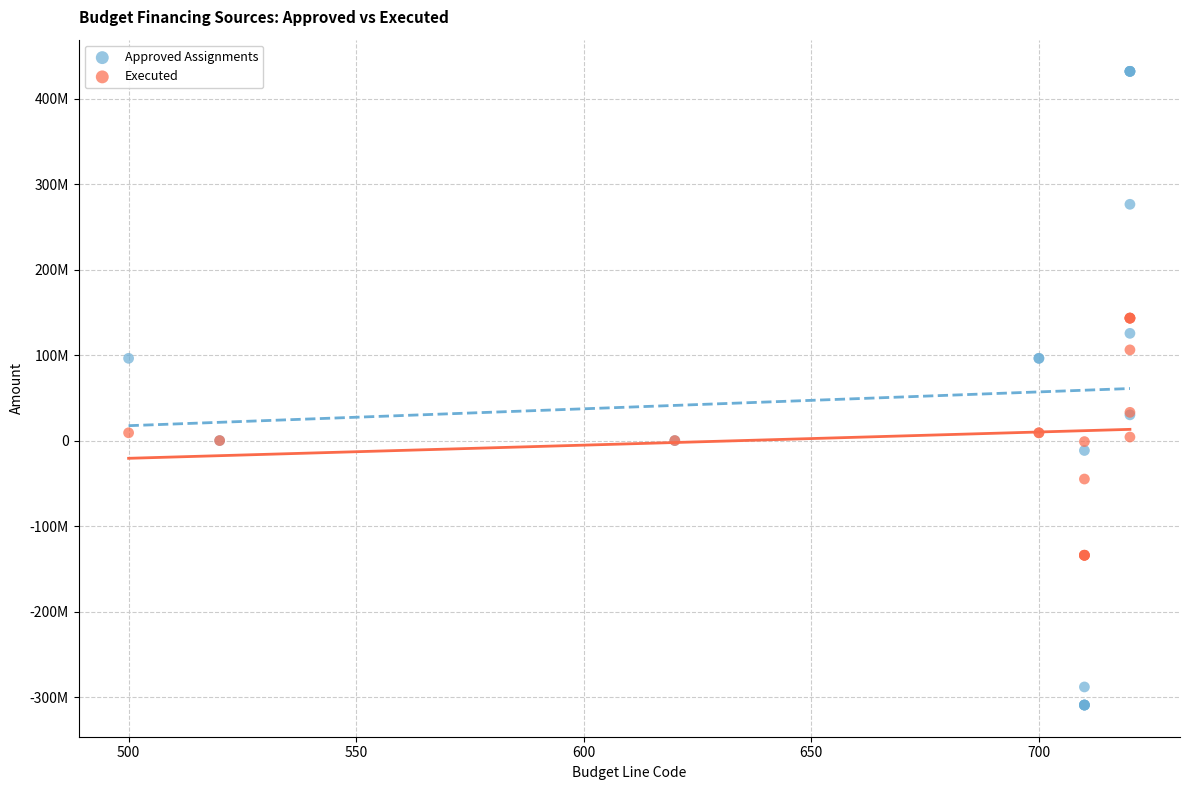

Which series reaches the minimum Y coordinate?

Approved Assignments